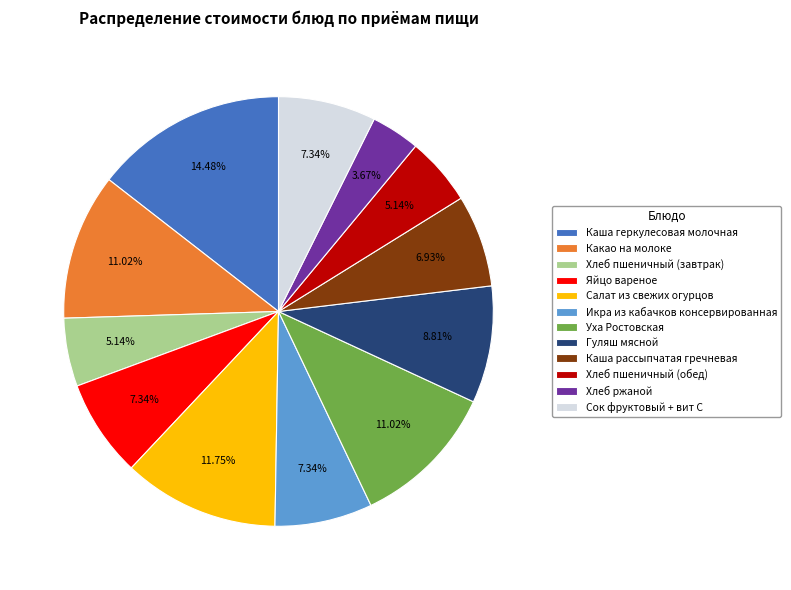

What is the ratio of the value at Сок фруктовый + вит С to the value at Хлеб пшеничный (обед)?

1.4